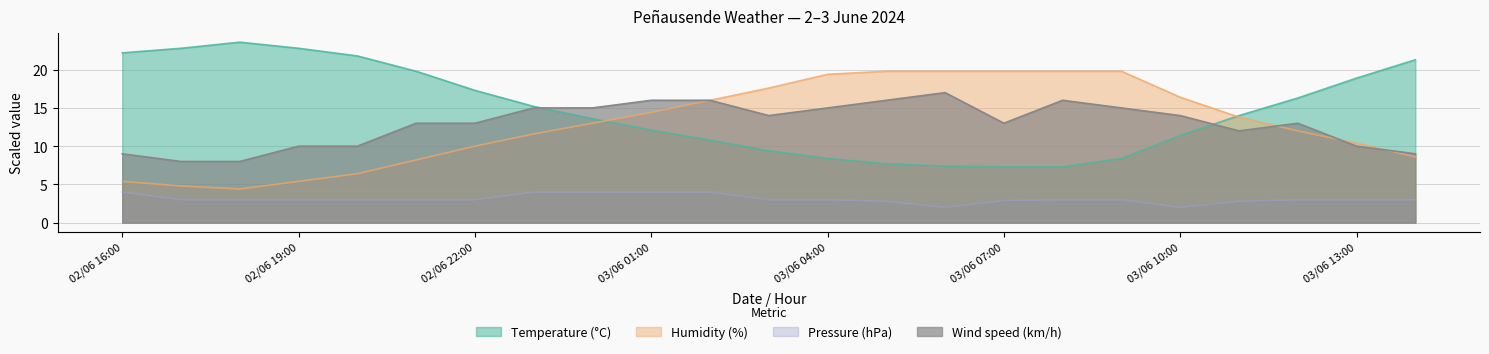

What is the label of the 13th point from the left?

03/06 04:00